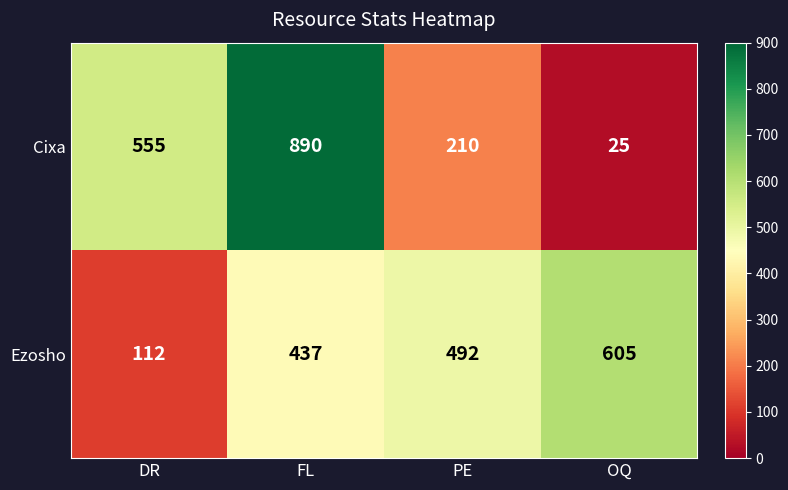

Reading right to left, extract all data points from this chart.

Cixa: 25	210	890	555
Ezosho: 605	492	437	112